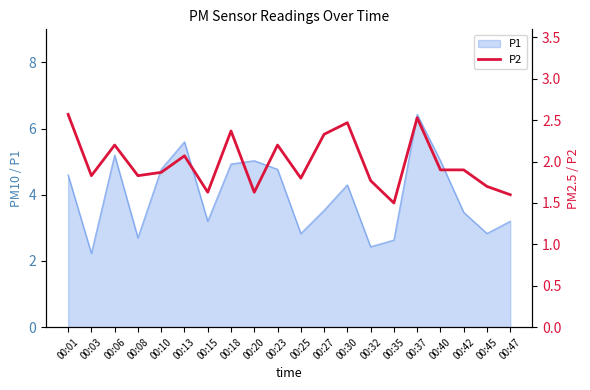

What is the value of the 12th point from the left?

2.3